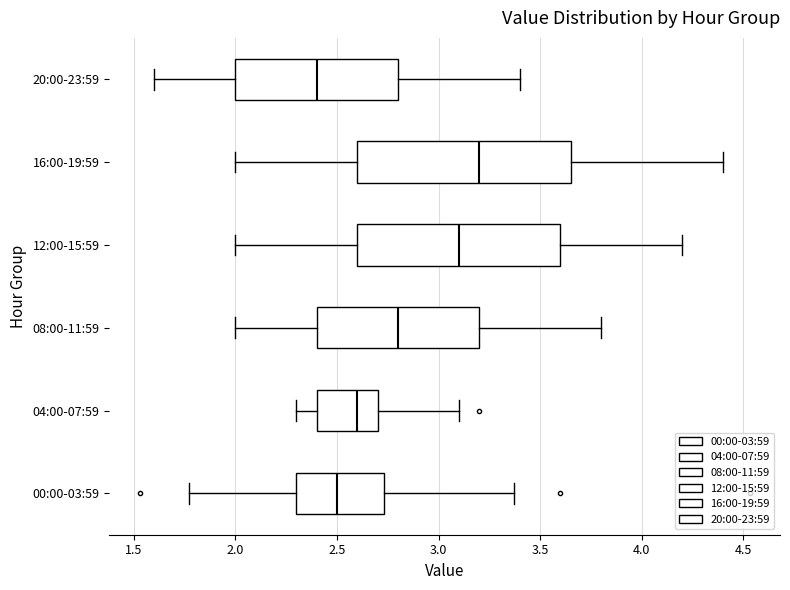

Where is the right edge of the box for 12:00-15:59 on the x-axis? The values are not printed on the chart, so give them approximately, as read against the axis.

3.60